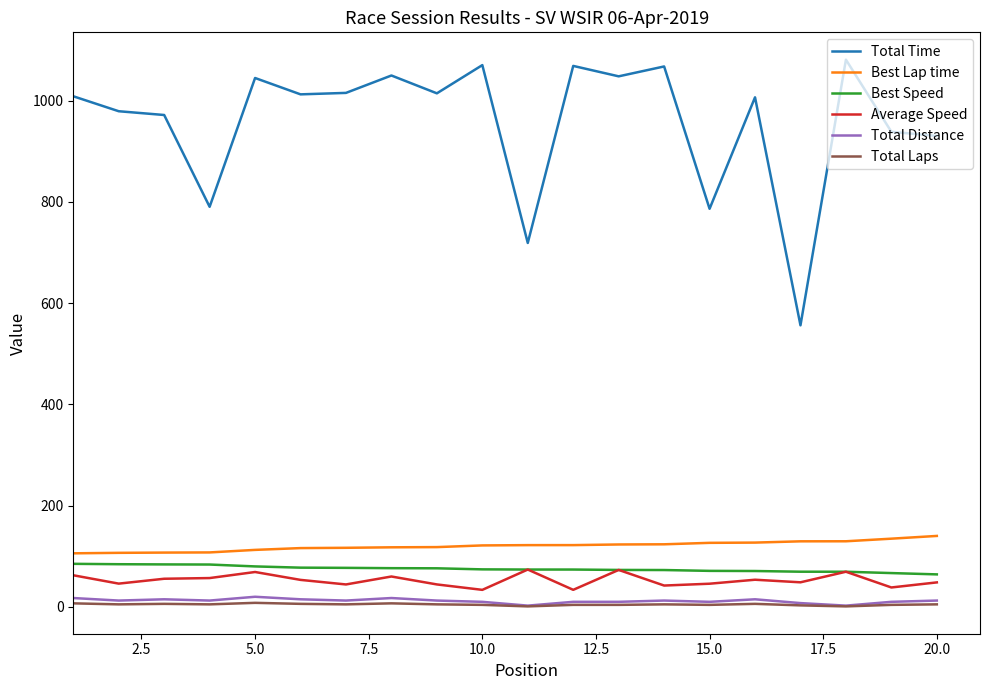

True or false: Total Distance and Total Time intersect in this chart.

False